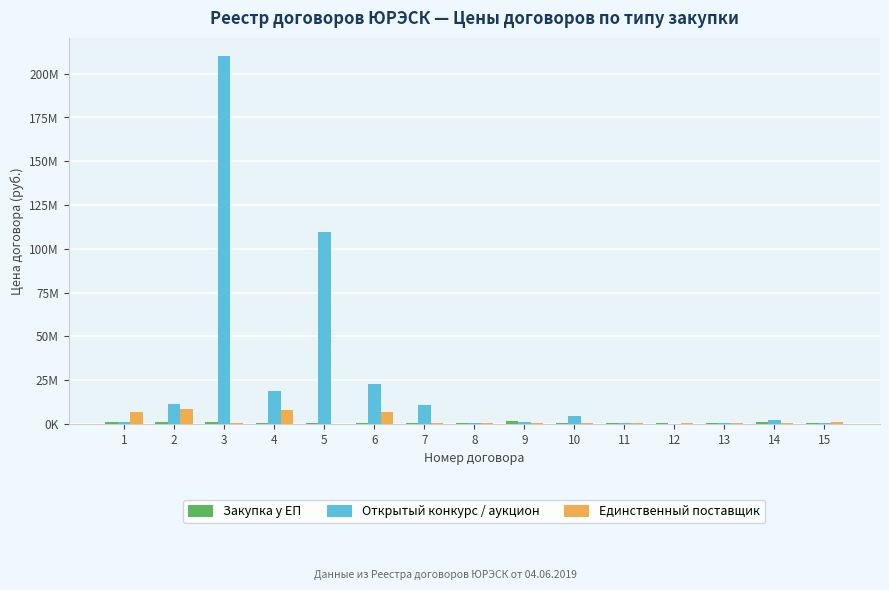

Are the bars grouped side by side (vs. stacked)?

Yes